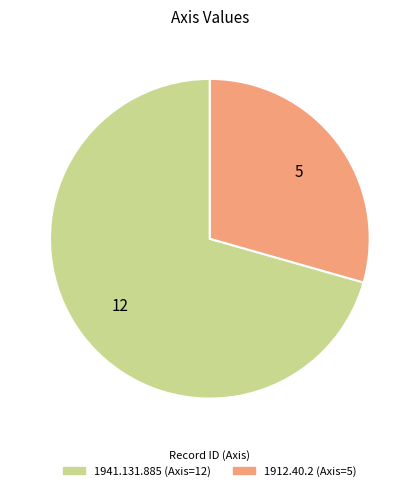

Does any single category account for the majority?

Yes